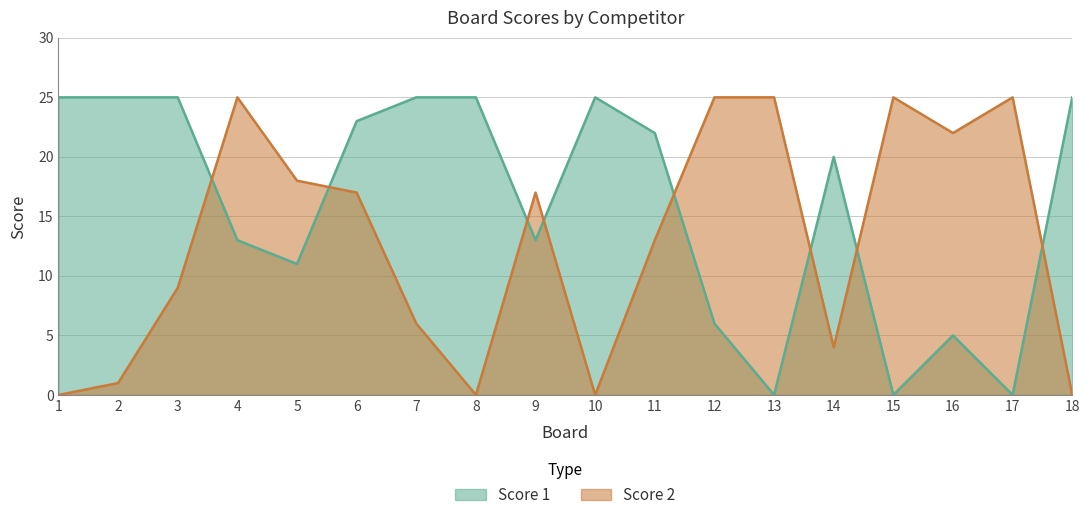

How many data points does each series have?

18